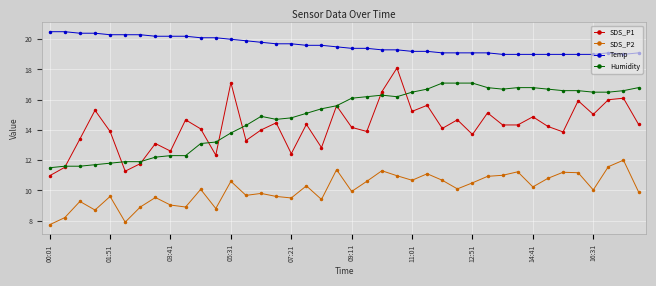

What is the sum of all Humidity values?

596.4